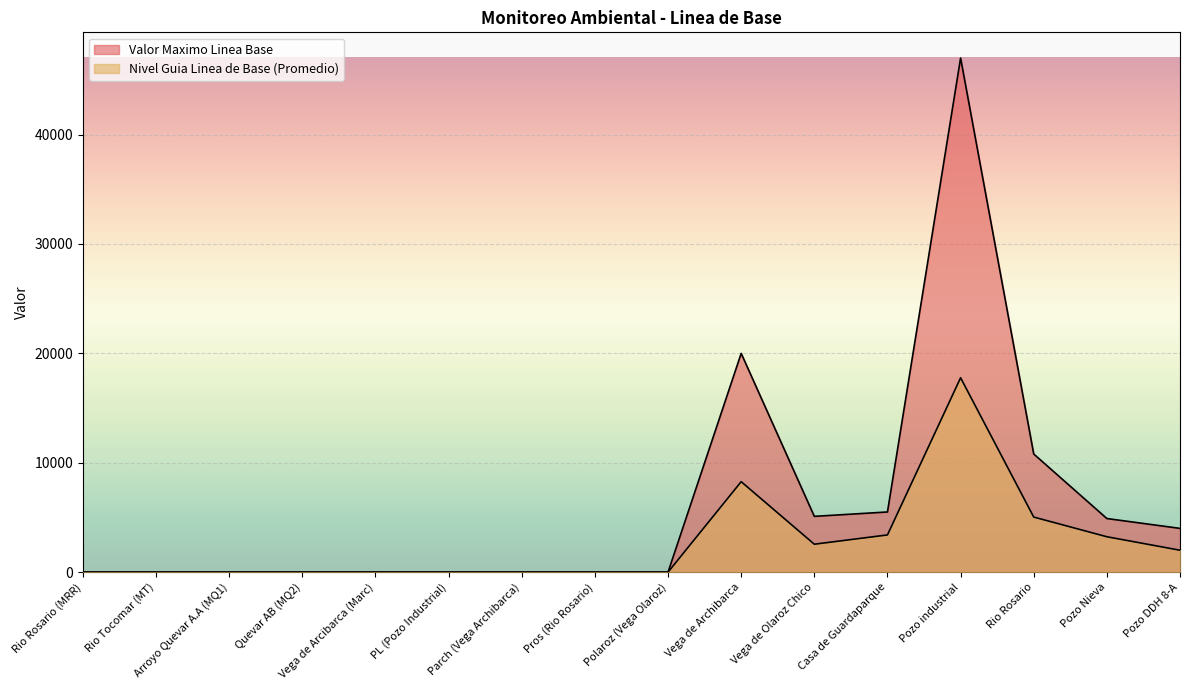

True or false: Valor Maximo Linea Base has more than 2 points higher than both neighbors.

False